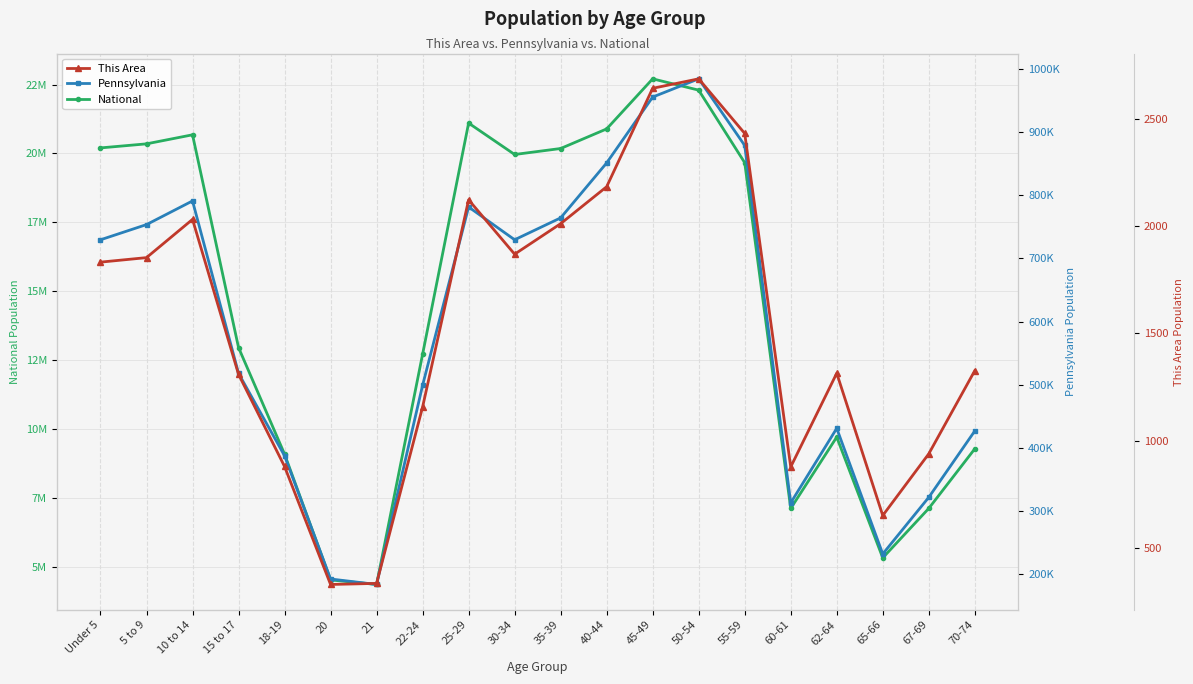

At which label does Pennsylvania reach its minimum?

21